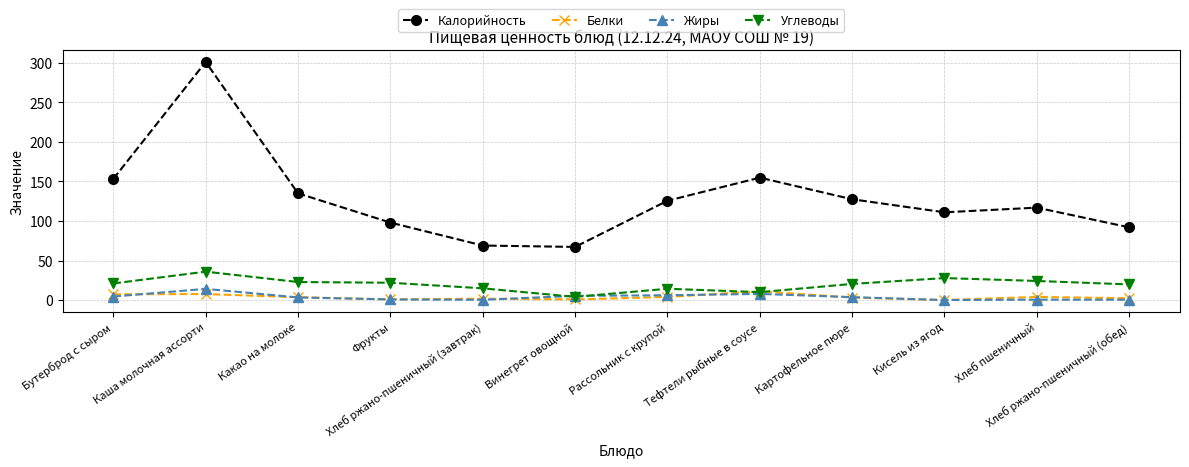

What is the label of the 8th point from the right?

Хлеб ржано-пшеничный (завтрак)